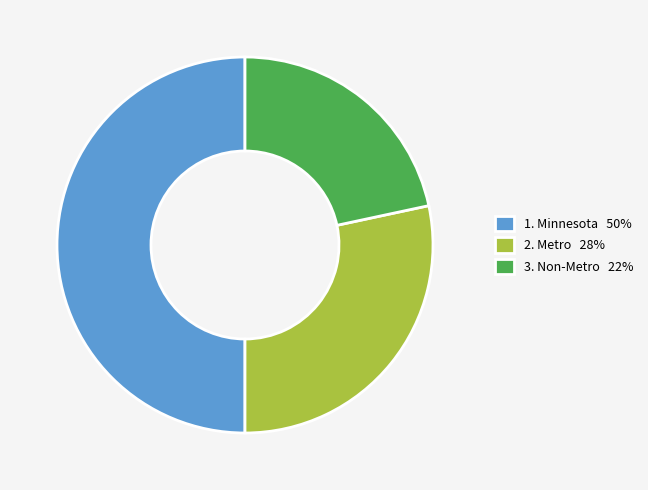

Count the number of slices in the pie.

3